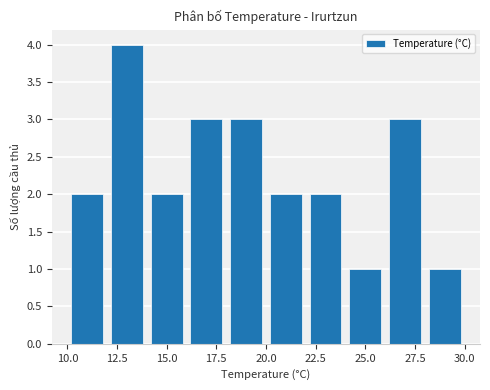

What is the sum of all values?

23